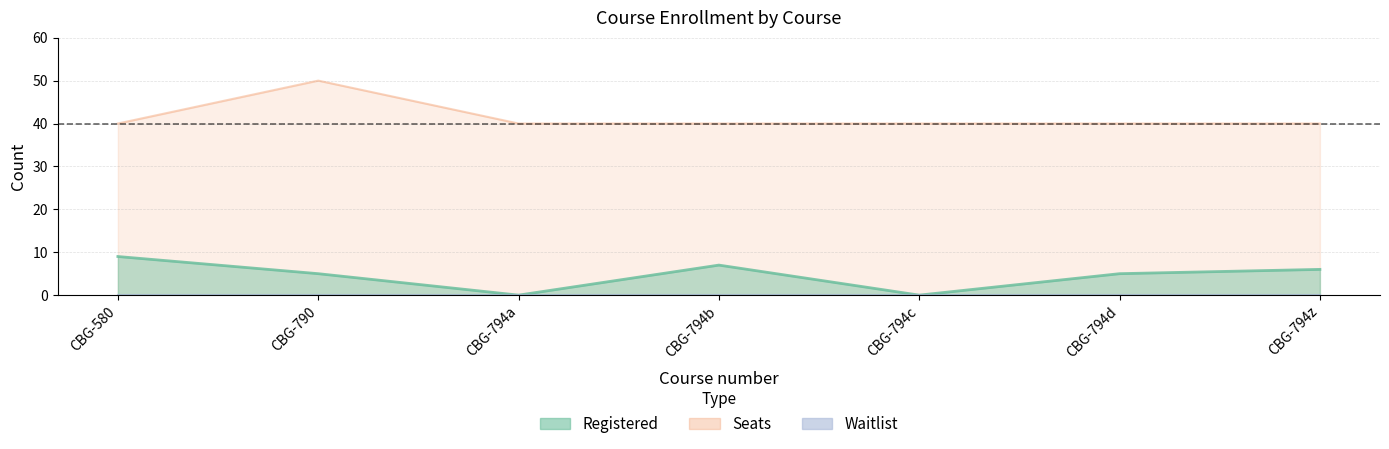

Between CBG-794c and CBG-794a, which is larger?

CBG-794c